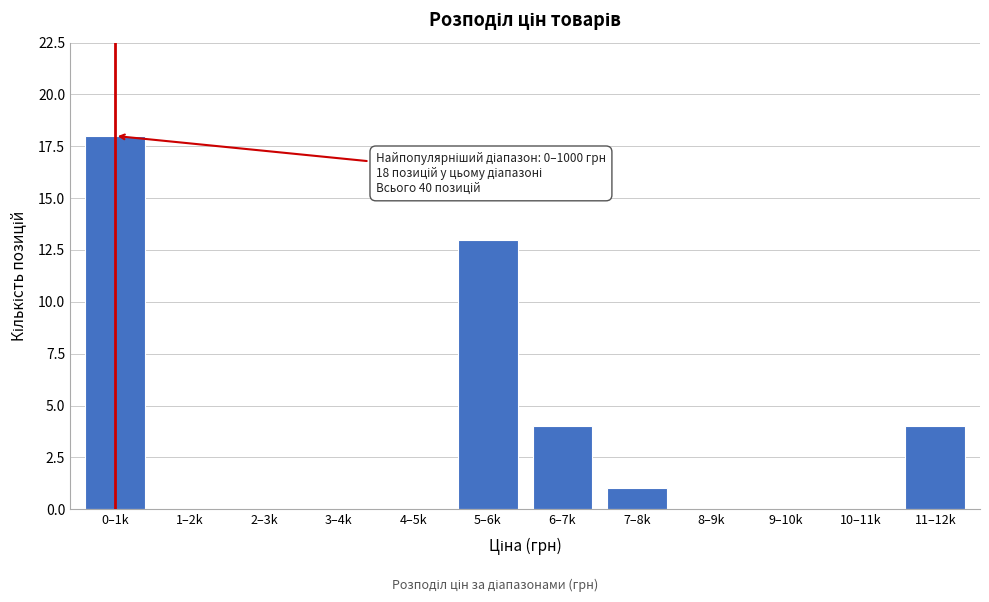

Reading left to right, extract all data points from this chart.

0–1k=18	1–2k=0	2–3k=0	3–4k=0	4–5k=0	5–6k=13	6–7k=4	7–8k=1	8–9k=0	9–10k=0	10–11k=0	11–12k=4